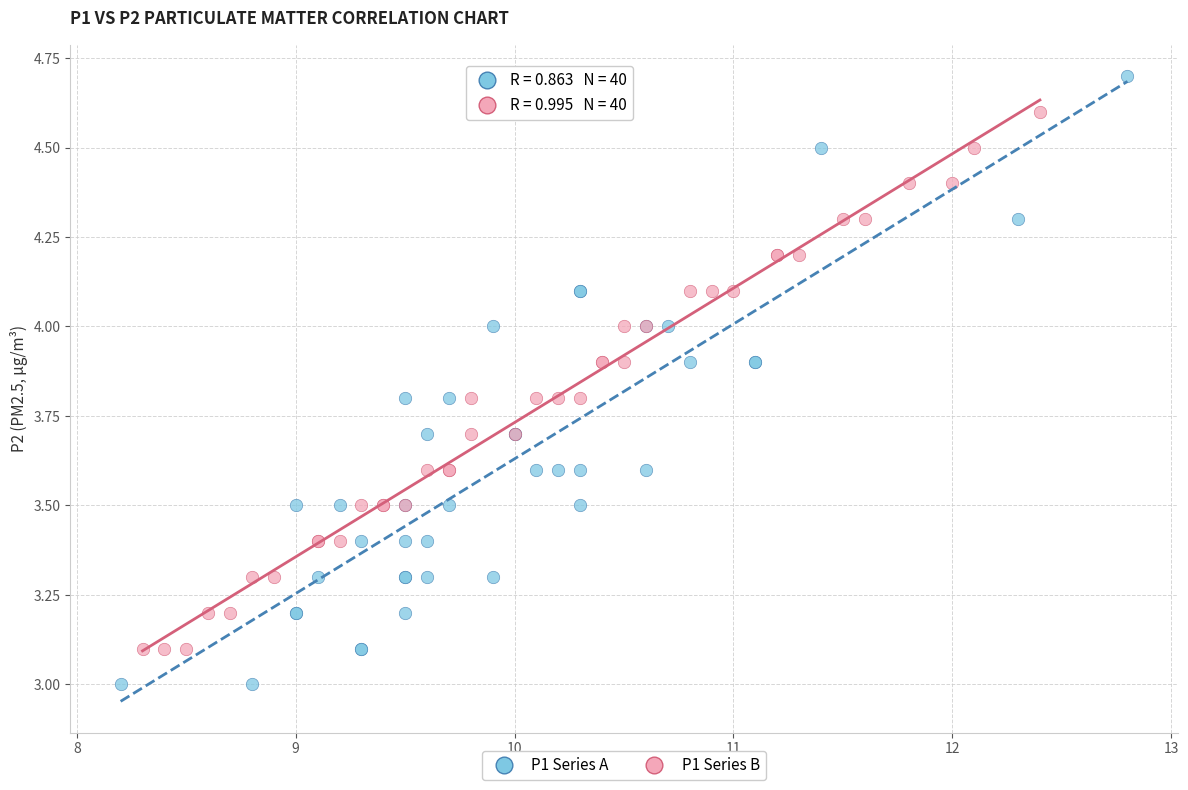

Which series contains the highest Y value?

P1 Series A